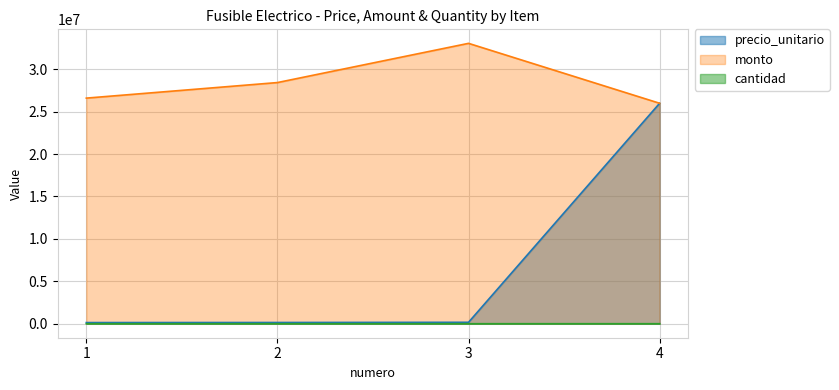

Which category has the lowest value across all series?

4